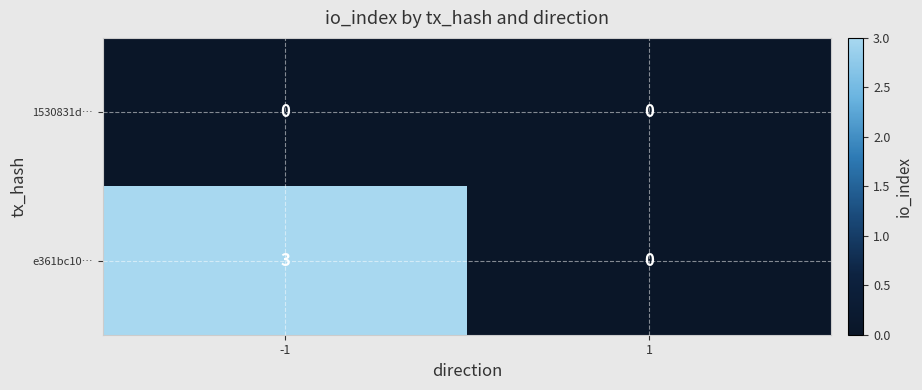

What is the sum of the e361bc10… values at 1 and -1?

3